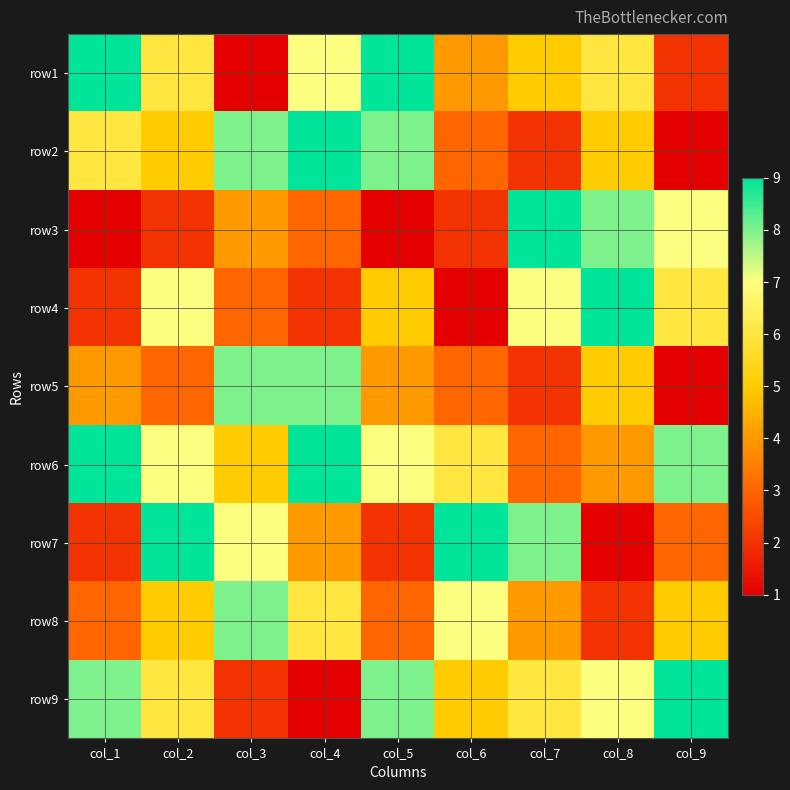

List the series in order of their peak value, highest first.

row1, row2, row3, row4, row6, row7, row9, row5, row8